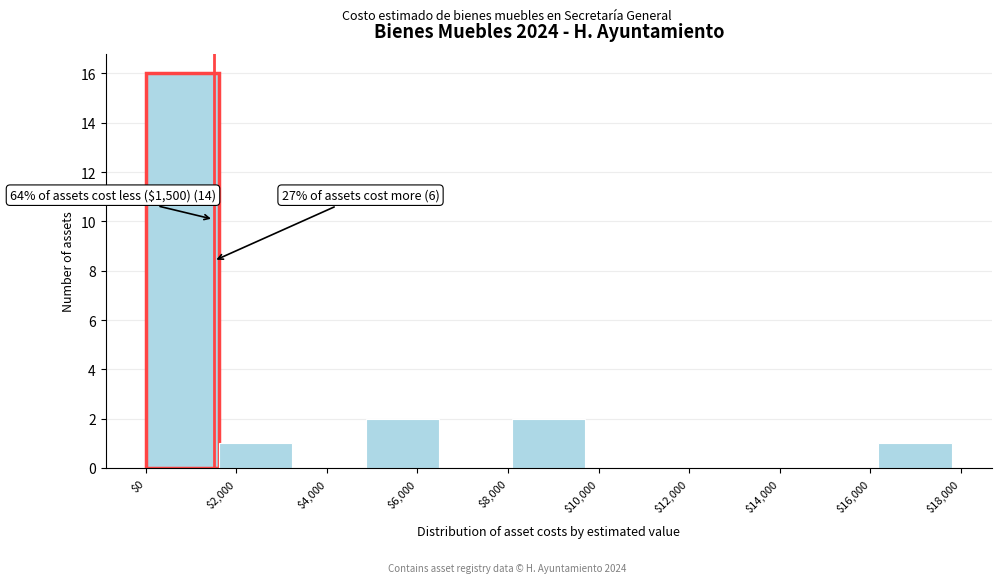

Over which range of the x-axis is the bar tallest?

0 to 1600